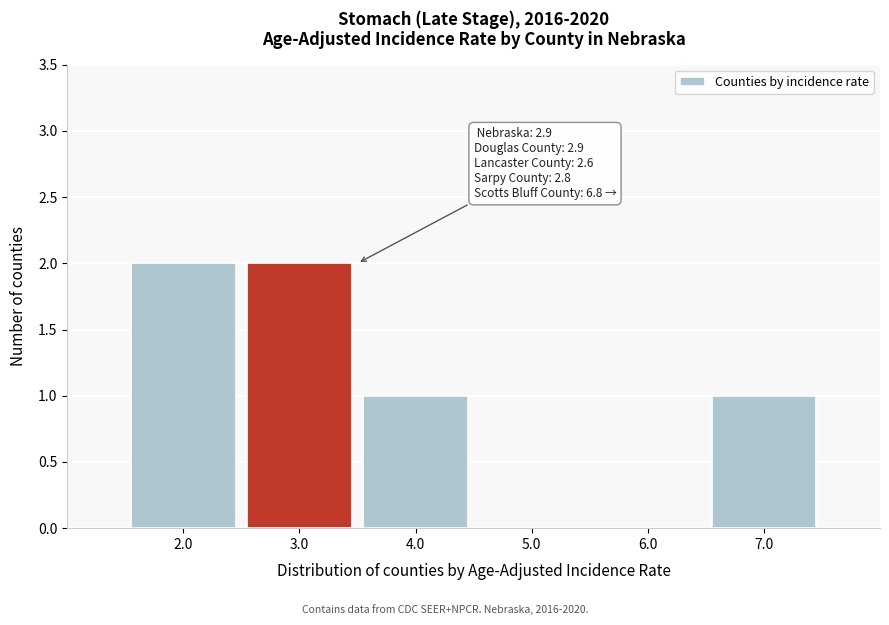

Reading right to left, extract all data points from this chart.

7.0=1	6.0=0	5.0=0	4.0=1	3.0=2	2.0=2